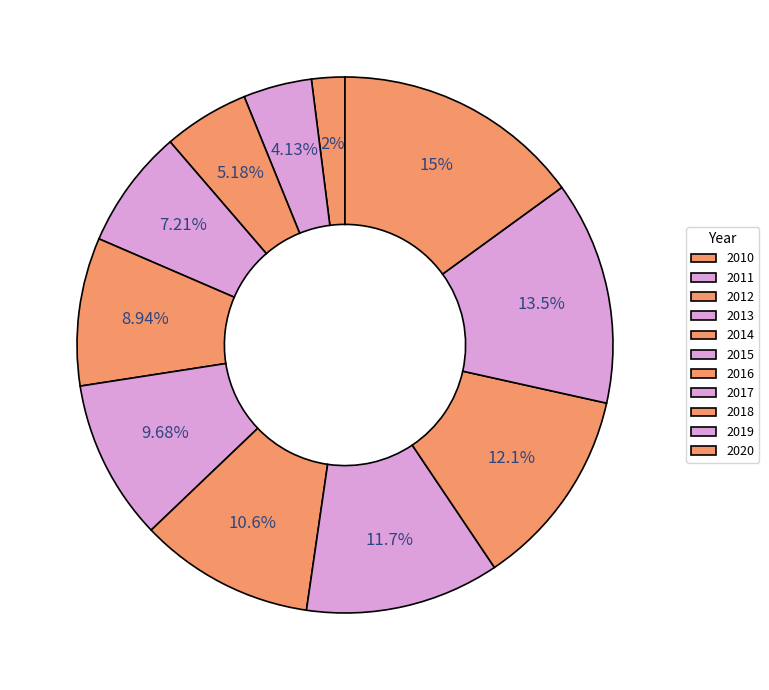

How many slices are in this pie chart?

11